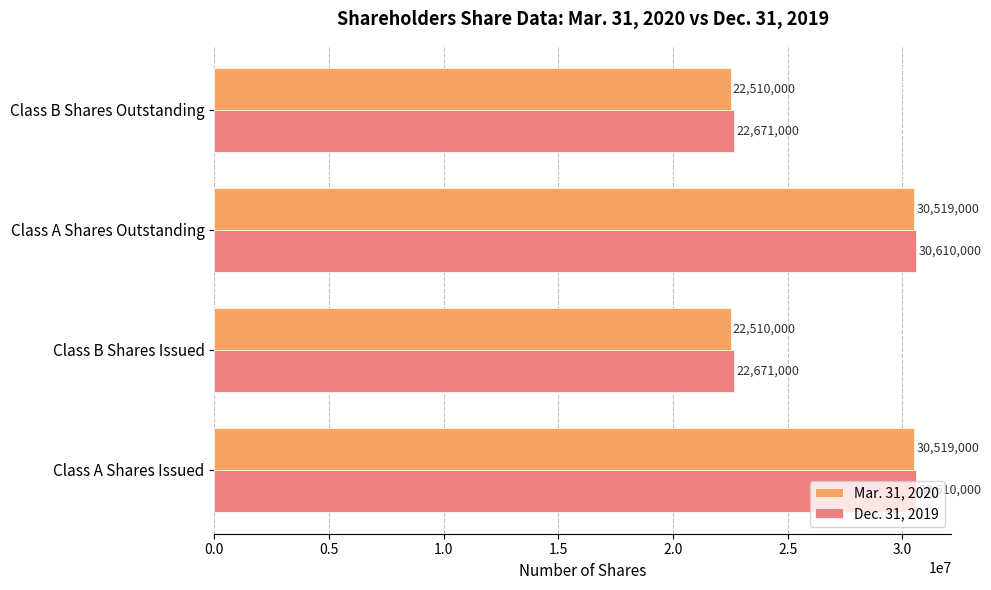

Which series has the largest total across all categories?

Dec. 31, 2019